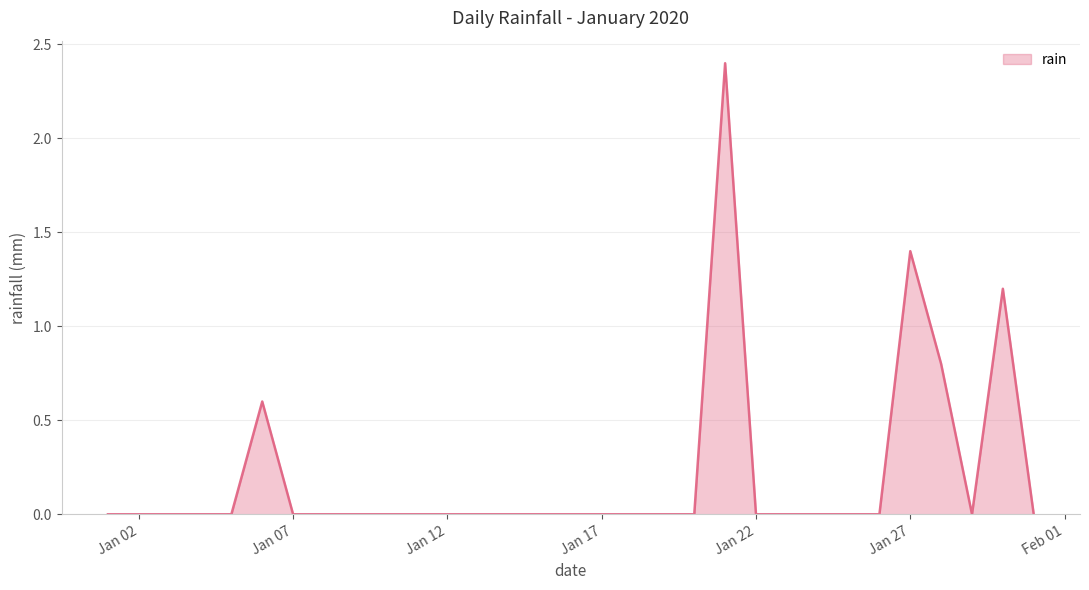

What is the difference between the maximum and minimum values?

2.4